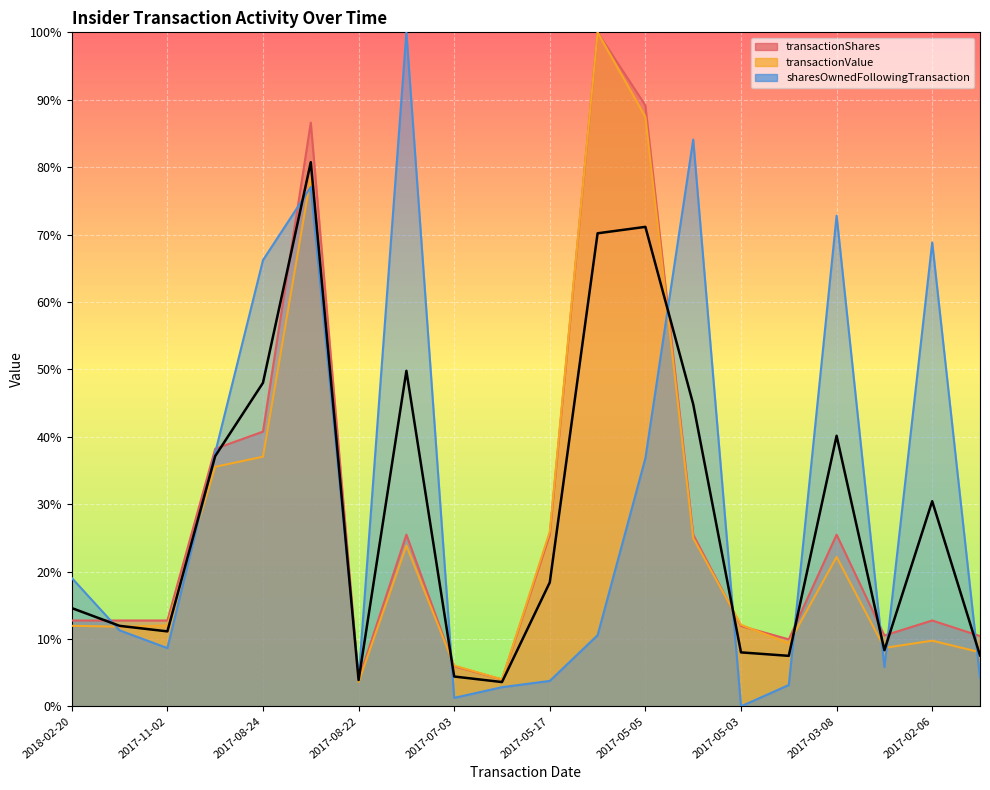

At which label is transactionValue closest to 51?

2017-08-24